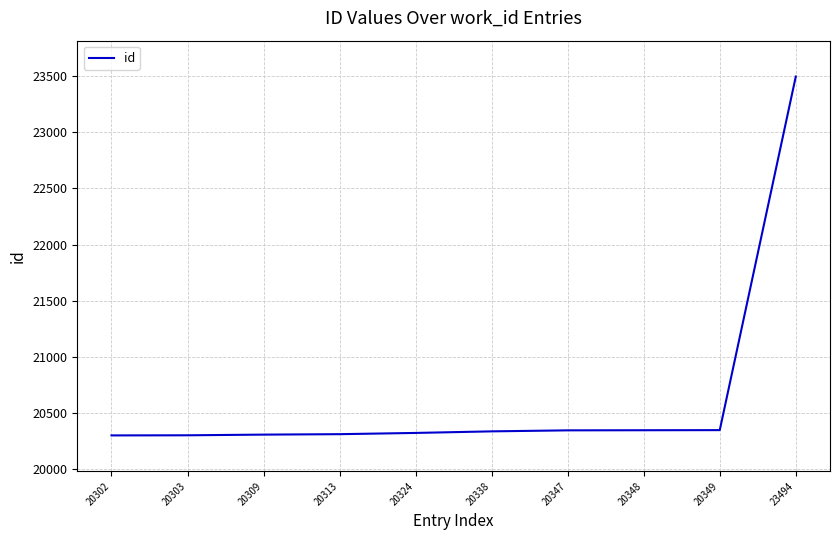

Approximately how many times larger is the value at 20348 compared to 20324?

1.0